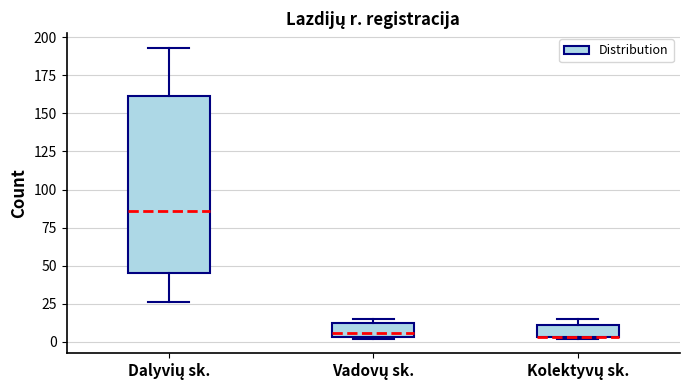

Reading left to right, transcribe this box plot: for each box, give where its median line is, the range the box spans, and where its two whiskers end, as read against the y-axis. The values are not printed on the chart, so give them approximately, as read against the axis.

Dalyvių sk.: median 85, box 45 to 160, whiskers 25 to 195
Vadovų sk.: median 5 (just above the box's lower edge), box 5 to 15, whiskers 0 to 15 (just above the box's upper edge)
Kolektyvų sk.: median 5 (drawn on the box's lower edge), box 5 to 10, whiskers 0 to 15